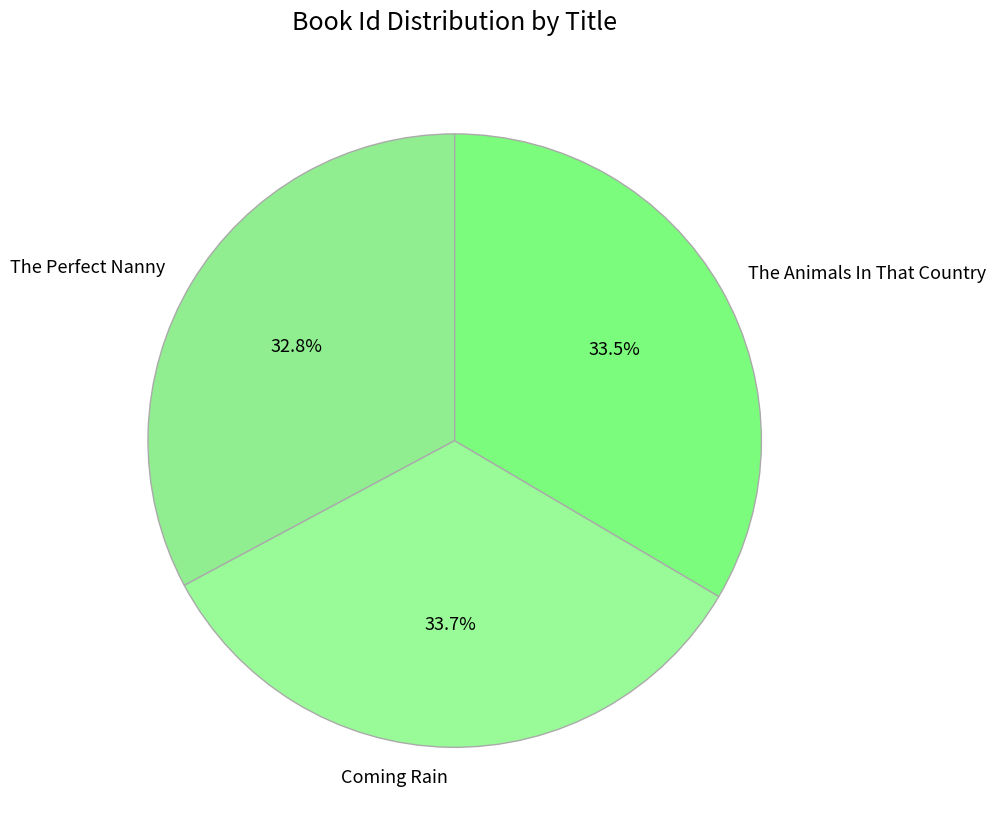

What percentage is NOT represented by The Perfect Nanny?

67.2%